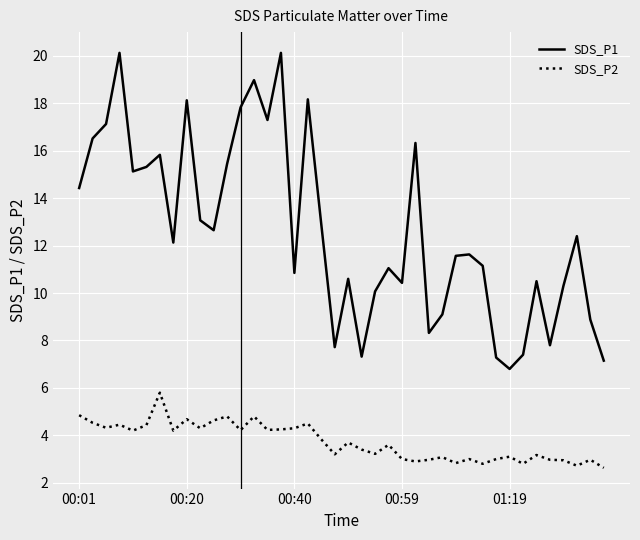

List the series in order of their peak value, lowest first.

SDS_P2, SDS_P1